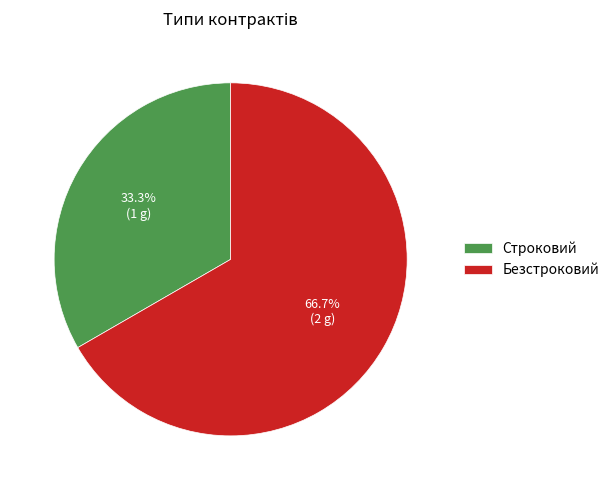

What percentage is the Безстроковий slice, to the nearest percent?

67%